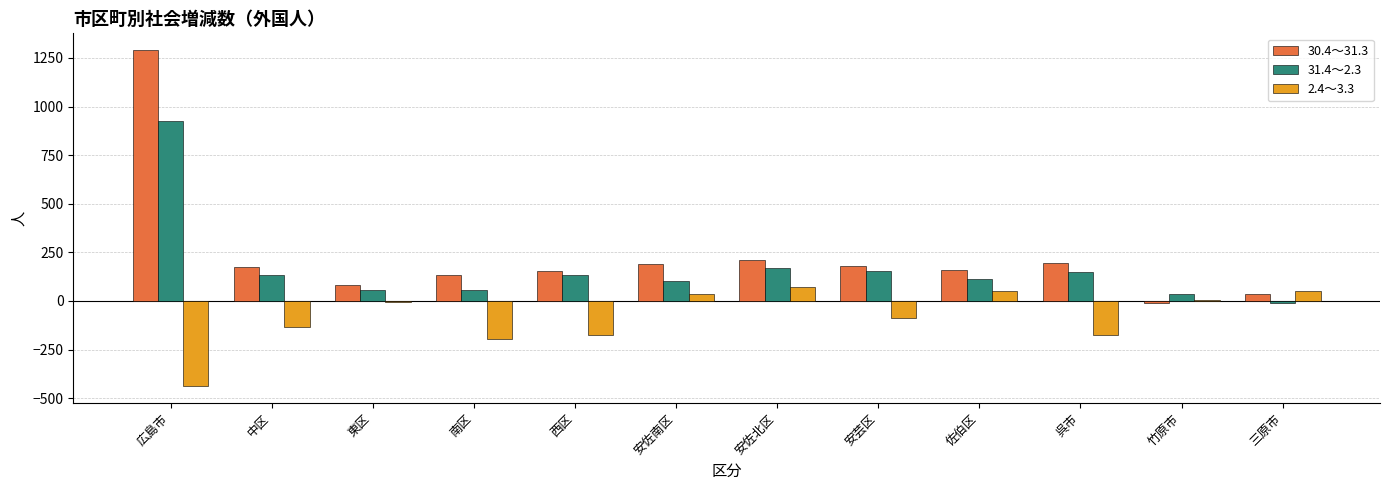

The 31.4～2.3 series shows 38 at 竹原市. True or false?

True